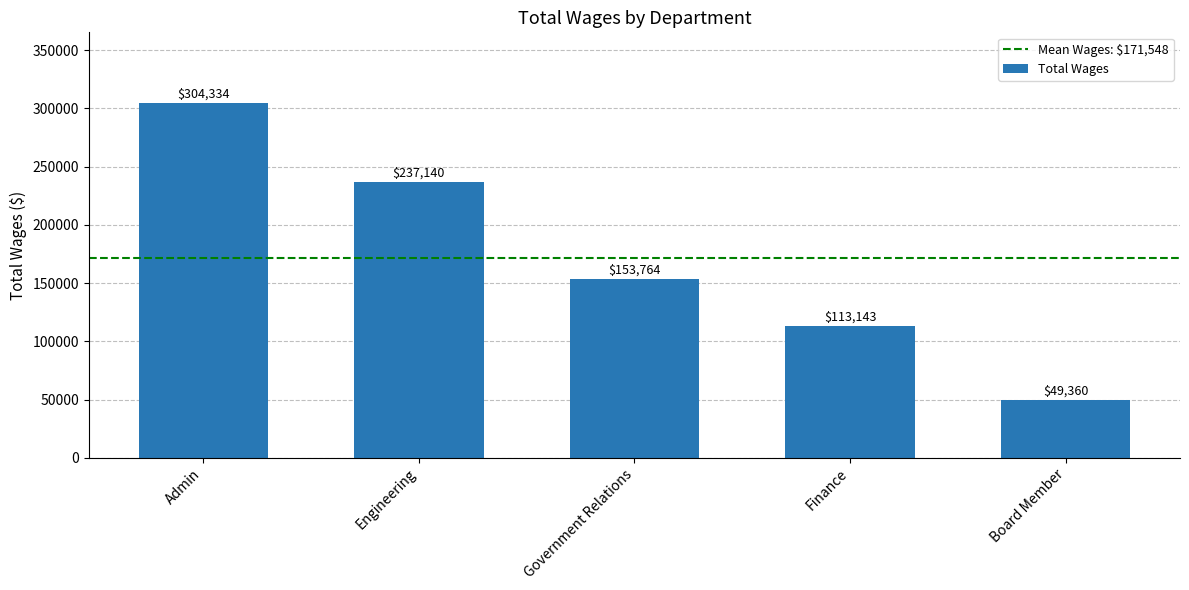

What is the difference between the maximum and minimum values?

254974